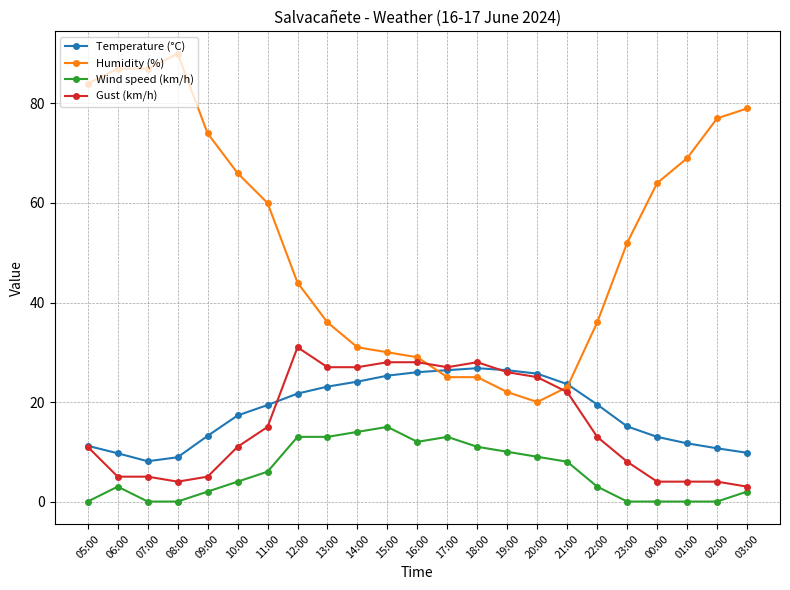

Where does the Humidity (%) series first go above 52?

05:00